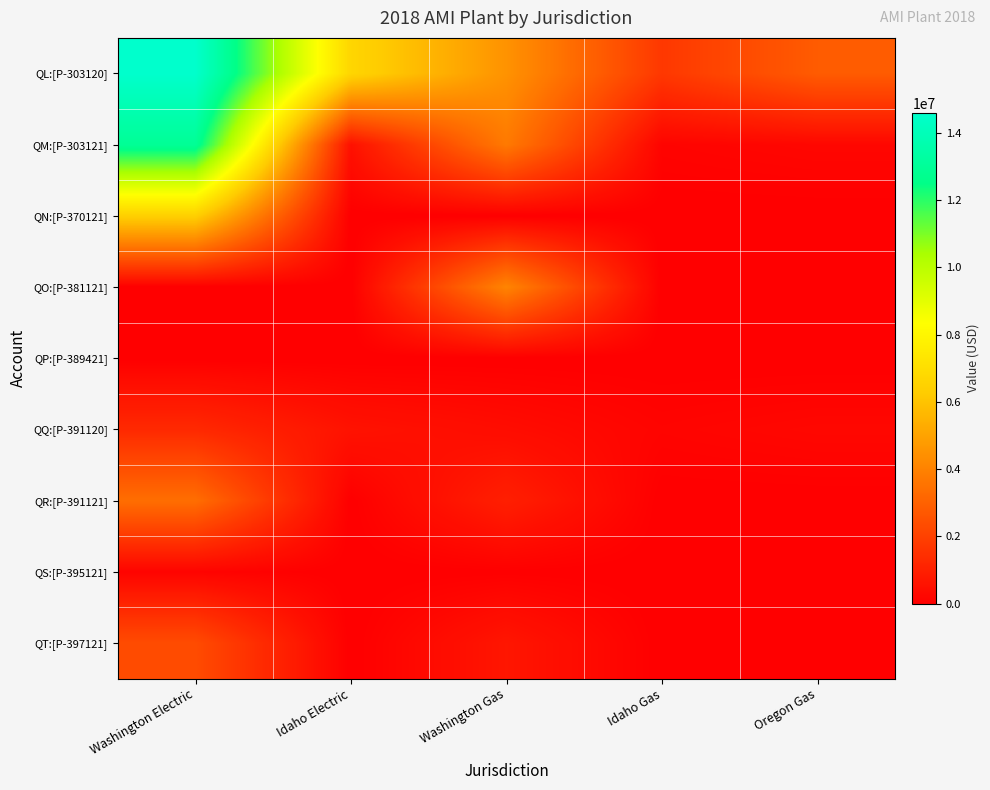

Reading left to right, what are all the values shown in this chart?

QL:[P-303120]: Washington Electric=14591254.9	Idaho Electric=6680346.4	Washington Gas=4504288.0	Idaho Gas=1728122.9	Oregon Gas=2825497.1
QM:[P-303121]: Washington Electric=12934644.9	Idaho Electric=527483.0	Washington Gas=3734330.1	Idaho Gas=136453.3	Oregon Gas=223102.4
QN:[P-370121]: Washington Electric=6420363.7	Idaho Electric=0.0	Washington Gas=0.0	Idaho Gas=0.0	Oregon Gas=0.0
QO:[P-381121]: Washington Electric=0.0	Idaho Electric=0.0	Washington Gas=4076144.0	Idaho Gas=0.0	Oregon Gas=0.0
QP:[P-389421]: Washington Electric=0.0	Idaho Electric=0.0	Washington Gas=2368.2	Idaho Gas=0.0	Oregon Gas=0.0
QQ:[P-391120]: Washington Electric=1268804.8	Idaho Electric=580899.7	Washington Gas=391677.2	Idaho Gas=150271.6	Oregon Gas=245695.4
QR:[P-391121]: Washington Electric=3389746.9	Idaho Electric=13141.4	Washington Gas=972649.6	Idaho Gas=3399.5	Oregon Gas=5558.2
QS:[P-395121]: Washington Electric=134411.5	Idaho Electric=0.0	Washington Gas=28760.0	Idaho Gas=0.0	Oregon Gas=0.0
QT:[P-397121]: Washington Electric=2334614.5	Idaho Electric=0.0	Washington Gas=689399.9	Idaho Gas=0.0	Oregon Gas=0.0